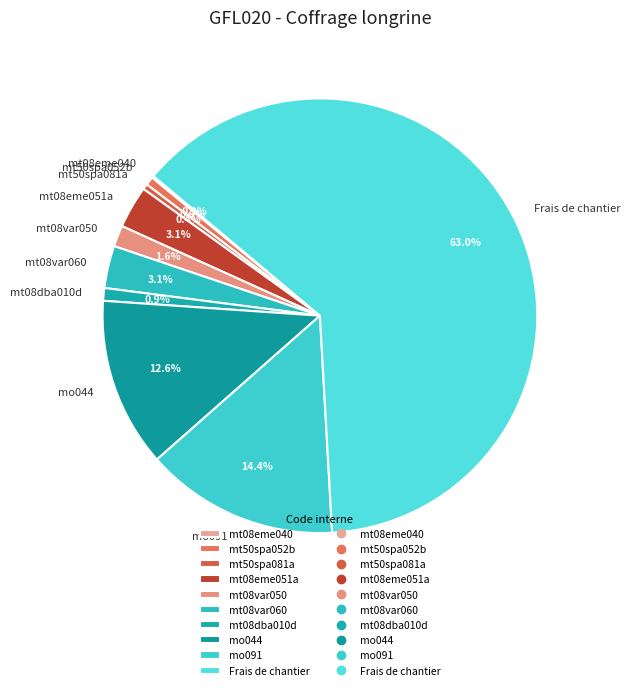

What percentage is the Frais de chantier slice, to the nearest percent?

63%